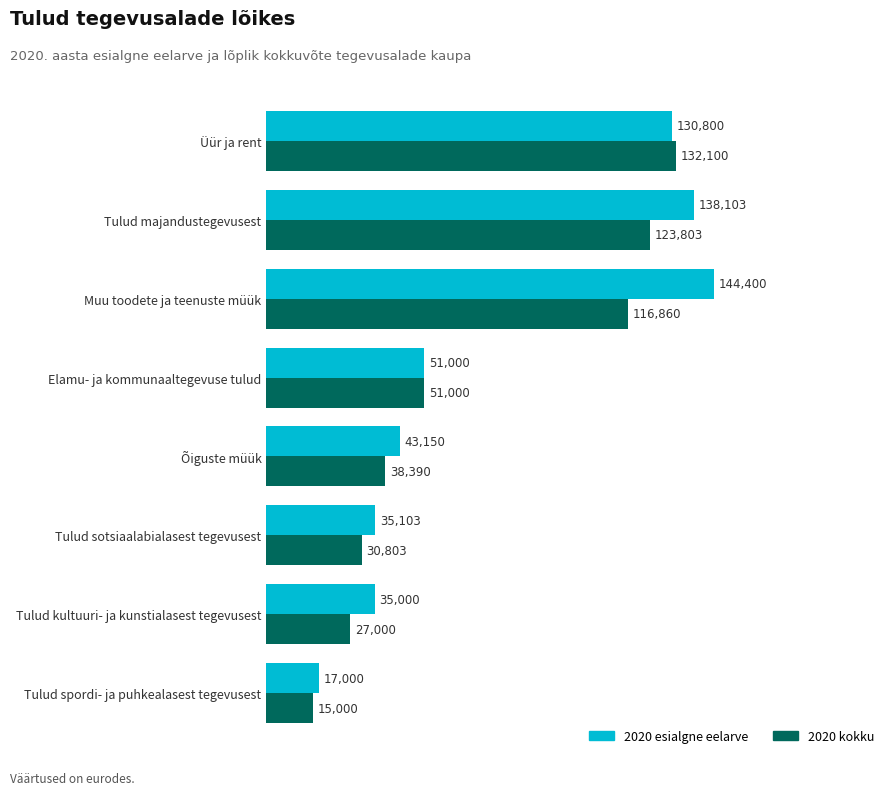

How many data points does each series have?

8